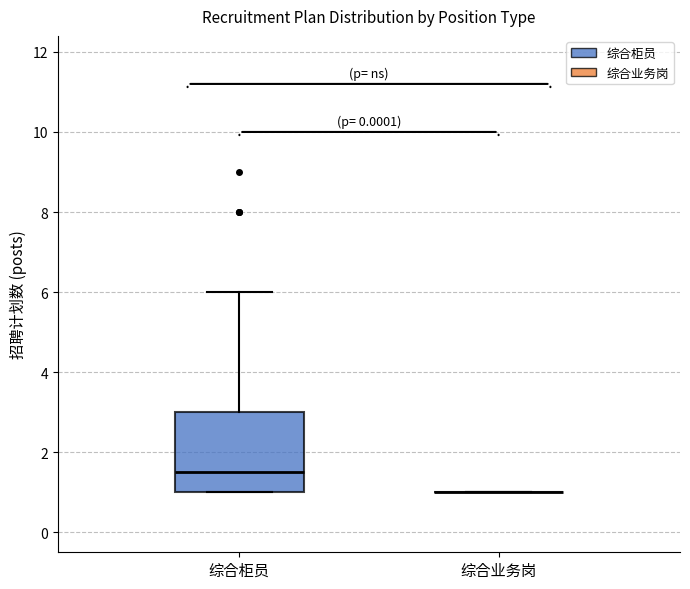

Which box is the tallest, from its lower edge to its upper edge?

综合柜员